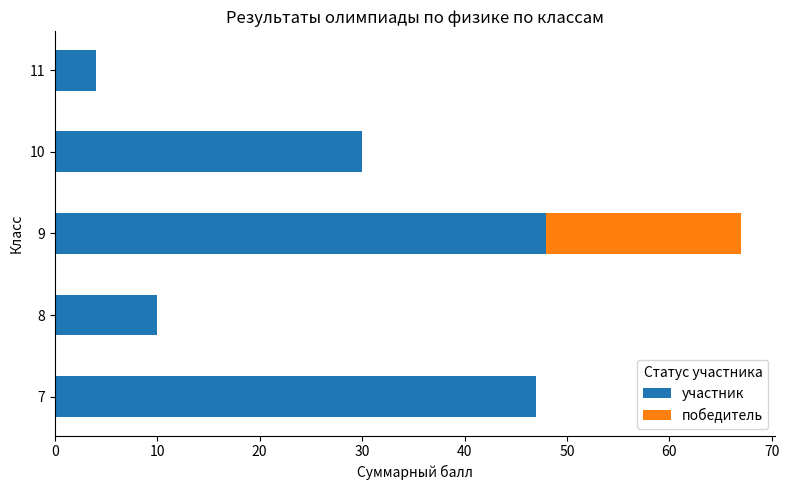

What are all the series names shown in the legend?

участник, победитель